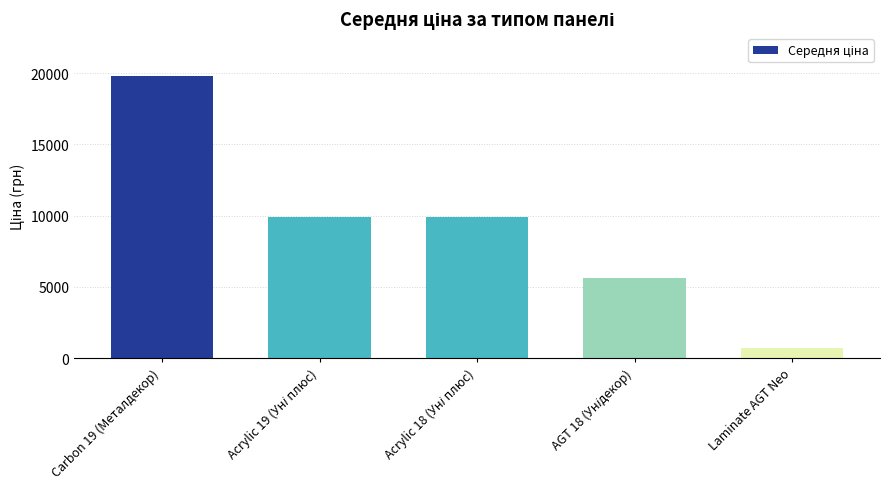

The value at Carbon 19 (Металдекор) is 29512.3. True or false?

False